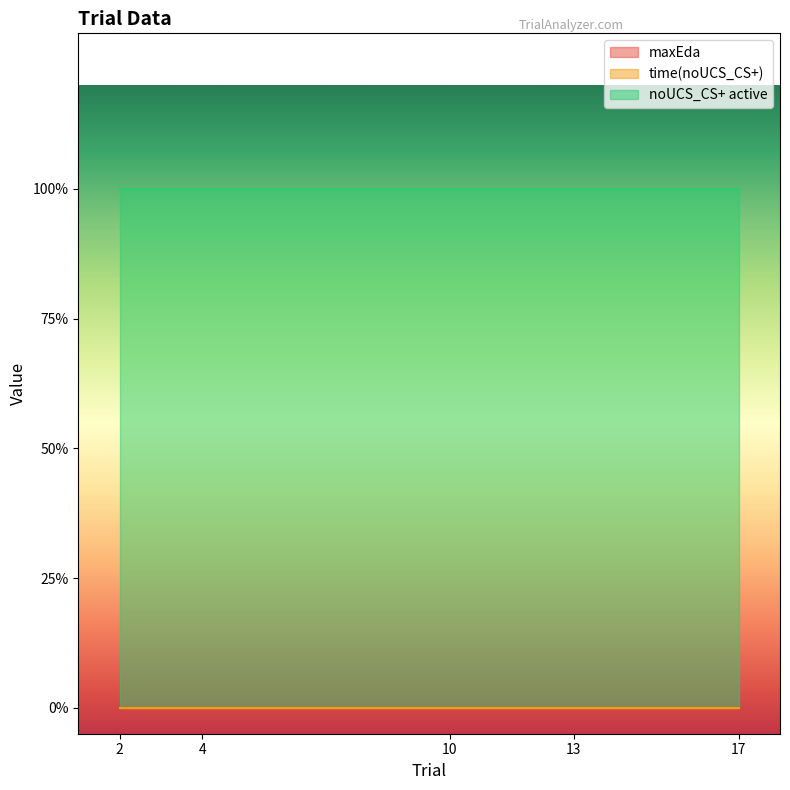

True or false: noUCS_CS+ active and maxEda intersect in this chart.

False